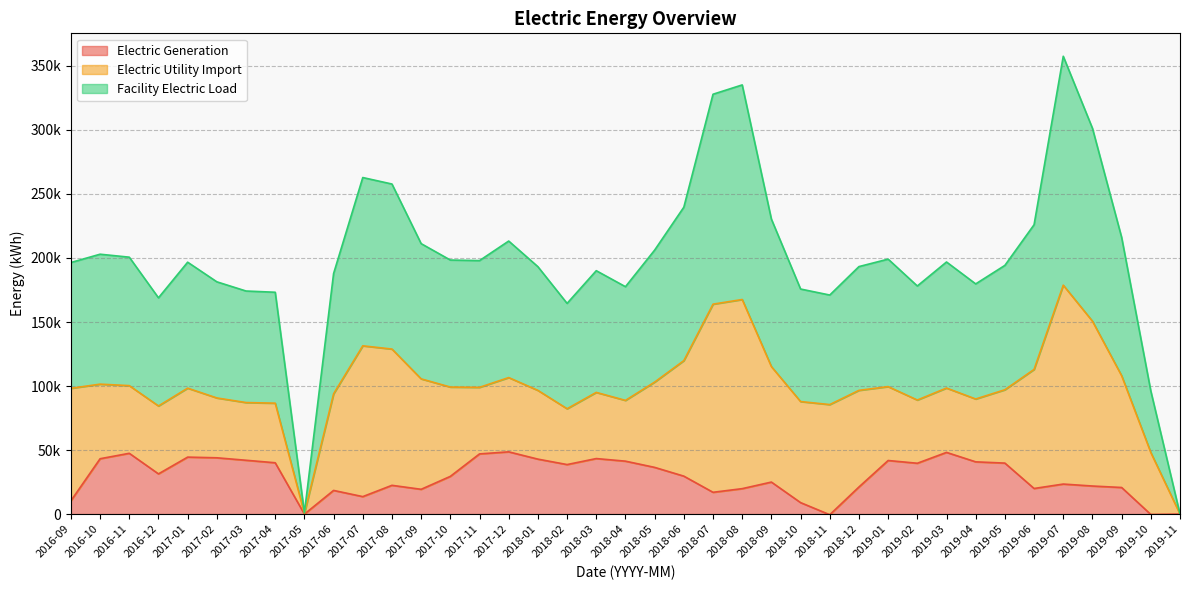

What is the difference between the Electric Generation values at 2018-02 and 2018-06?

9038.9